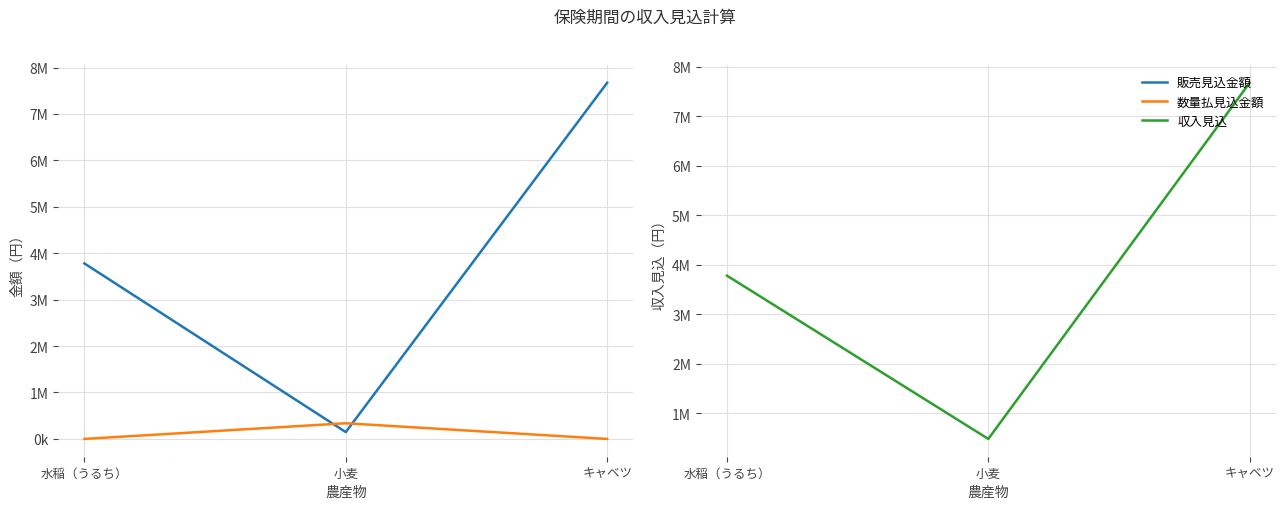

Read the 収入見込 value at 水稲（うるち）.

3780000